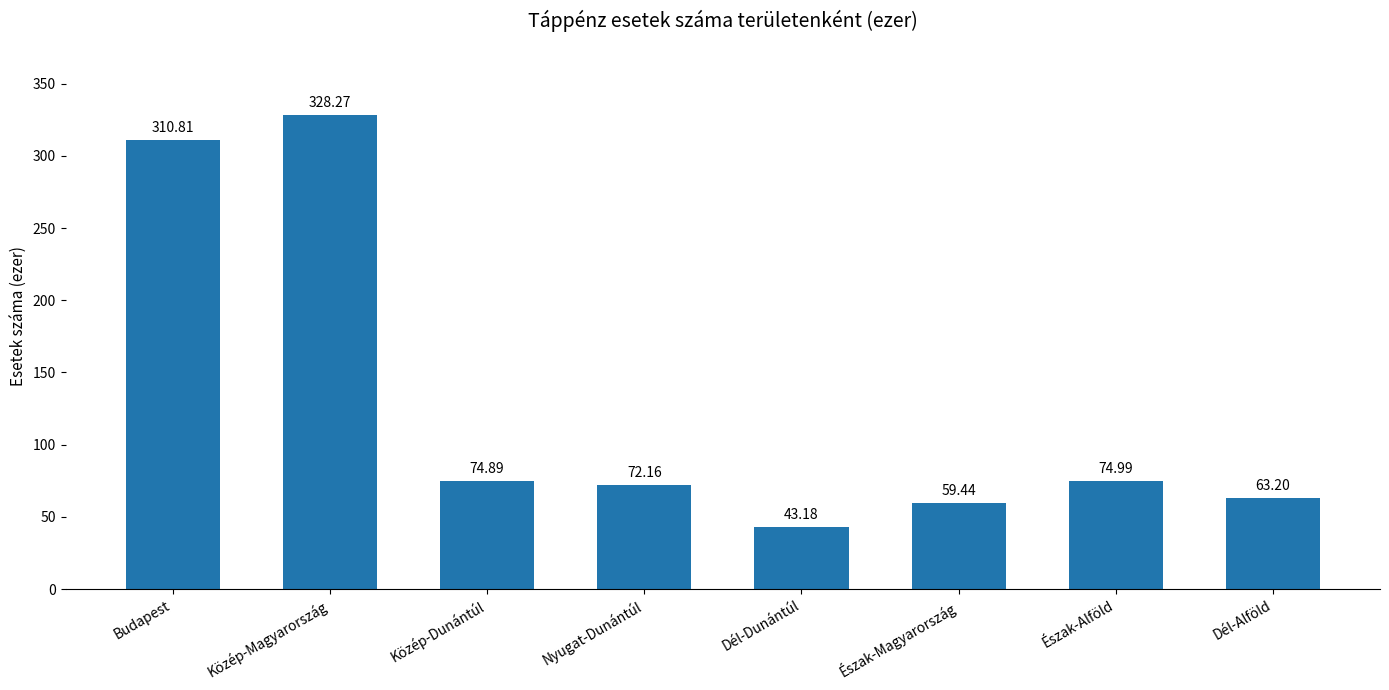

Which category has the highest value across all series?

Közép-Magyarország